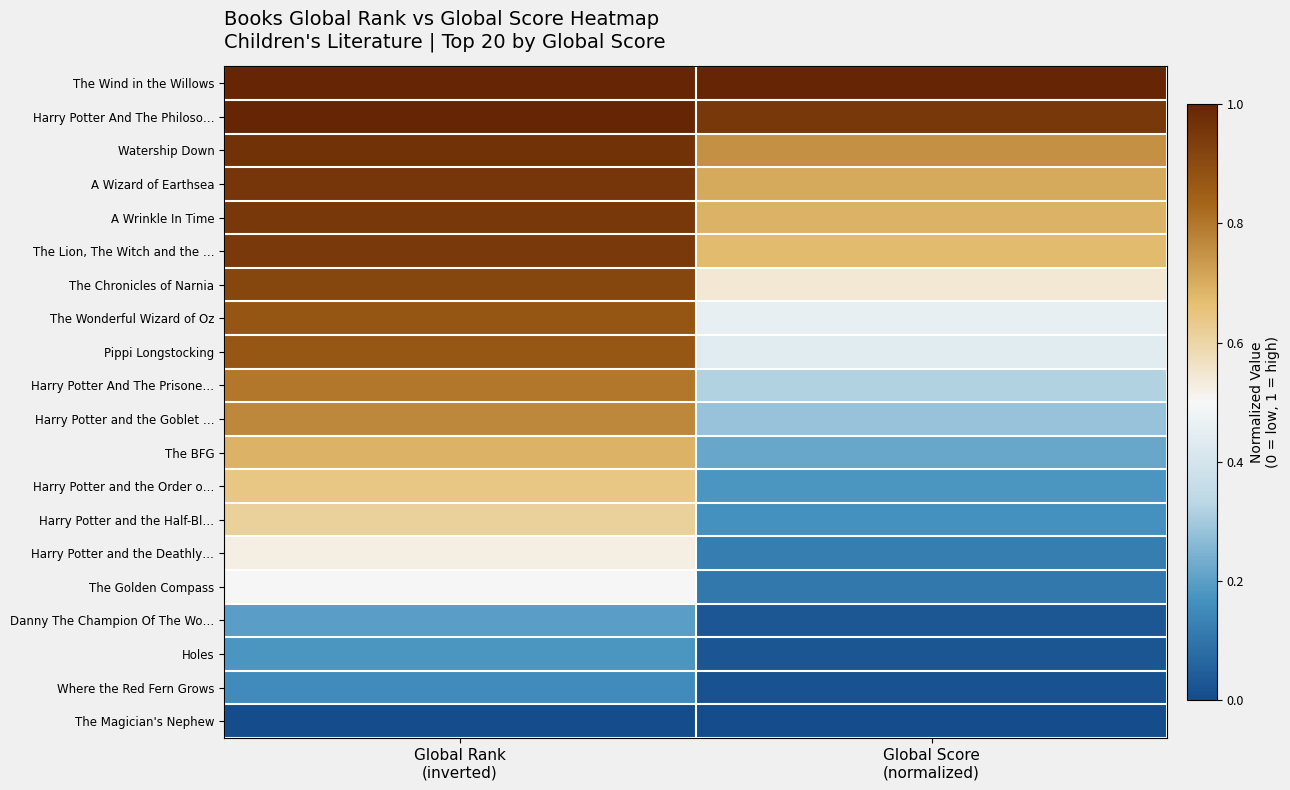

Which series has the largest total across all categories?

The Wind in the Willows